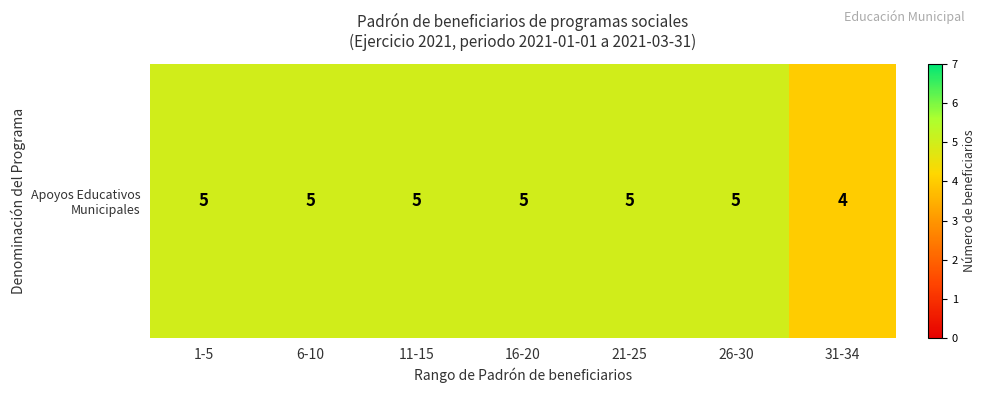

Count the number of data series in this chart.

1